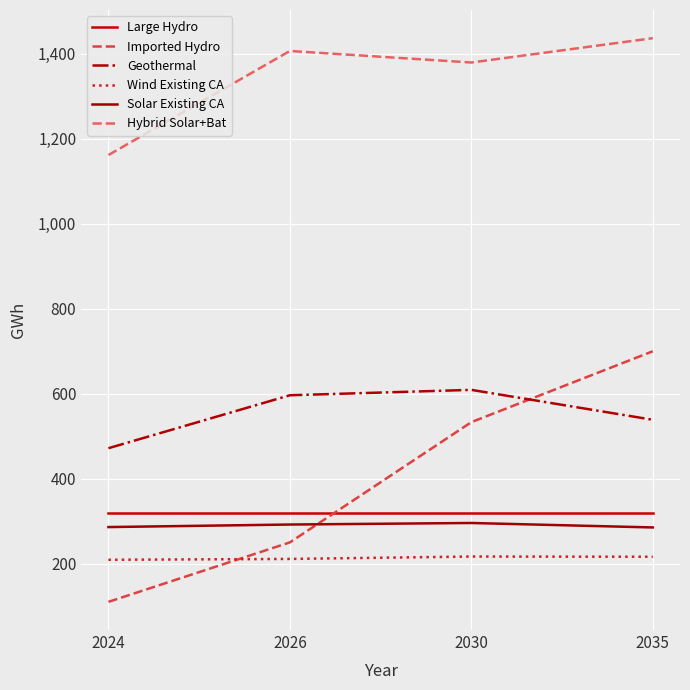

True or false: Solar Existing CA and Hybrid Solar+Bat intersect in this chart.

False